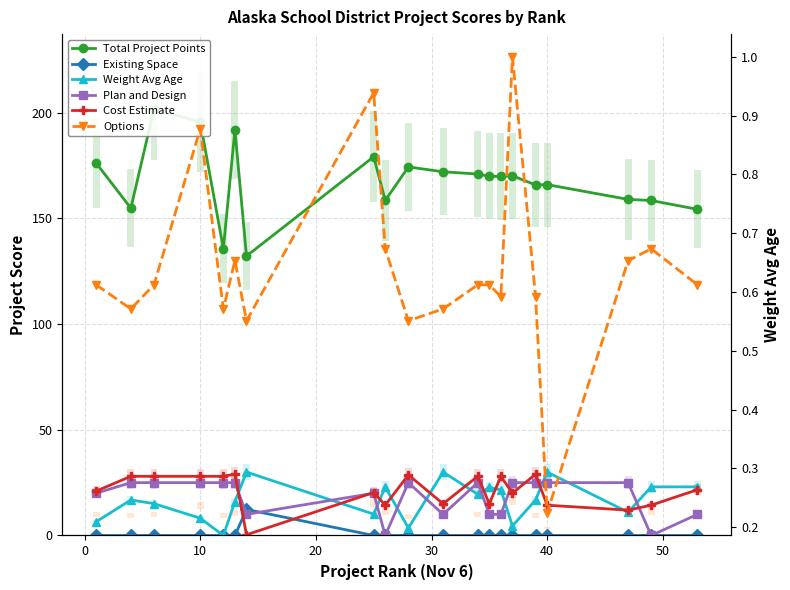

How many data points does each series have?

20